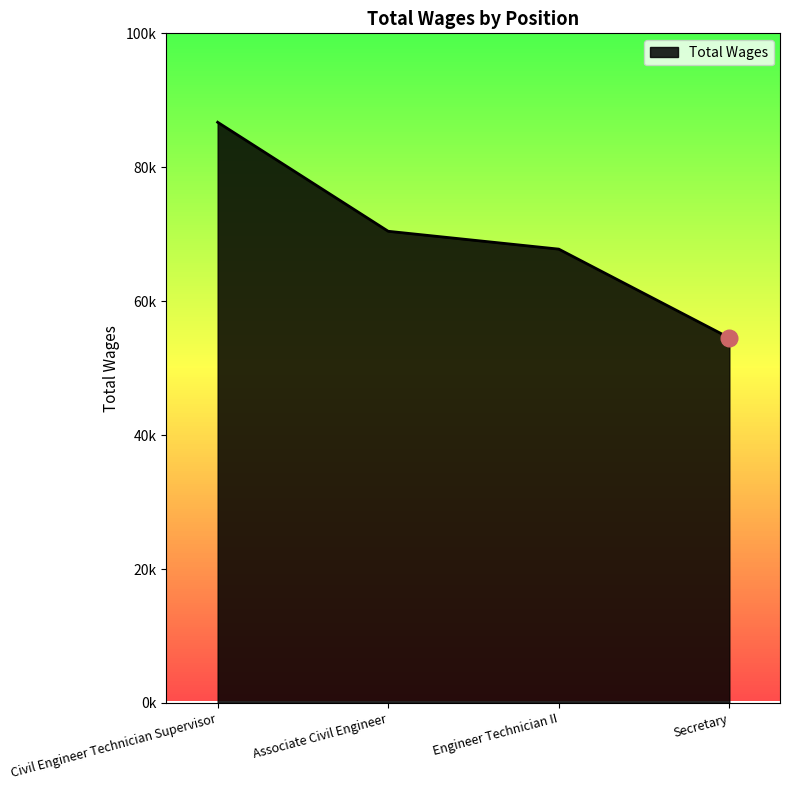

What is the difference between the values at Civil Engineer Technician Supervisor and Engineer Technician II?

18946